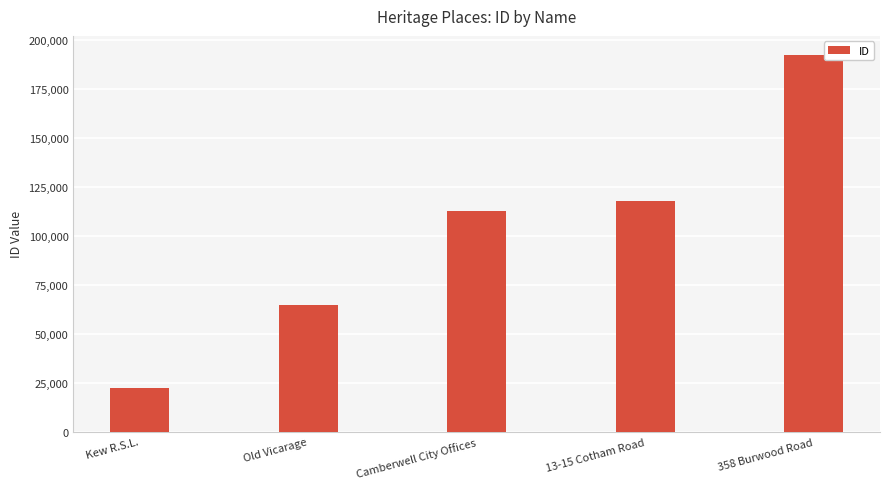

What is the label of the 5th bar from the right?

Kew R.S.L.